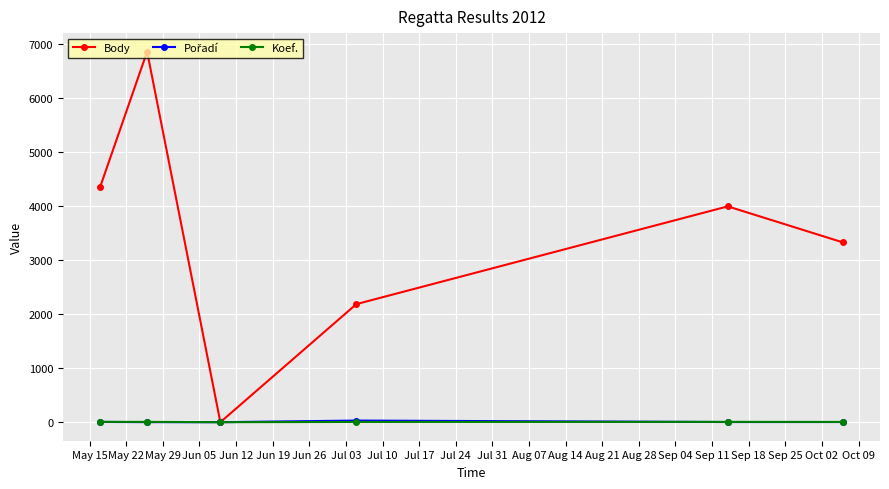

Does the chart have visible grid lines?

Yes